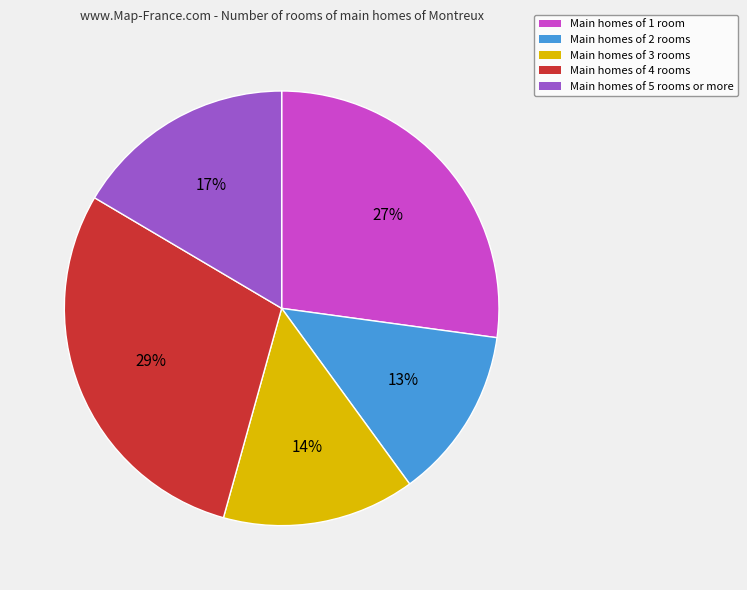

Count the number of slices in the pie.

5